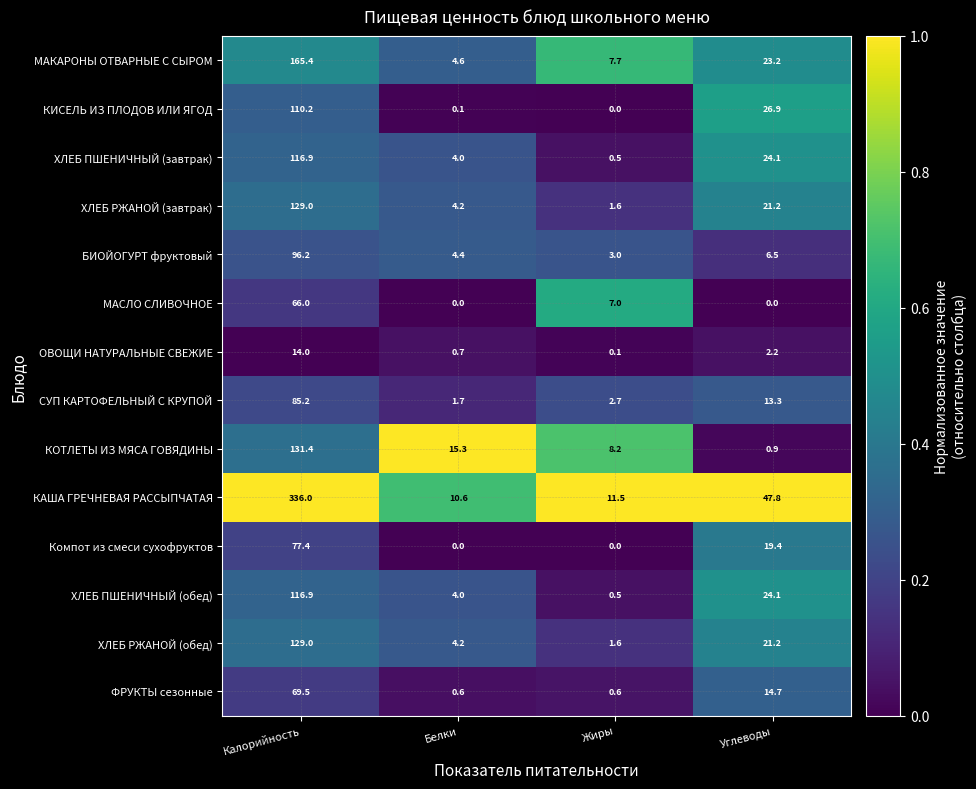

Where is МАКАРОНЫ ОТВАРНЫЕ С СЫРОМ nearest to the value 85?

Углеводы